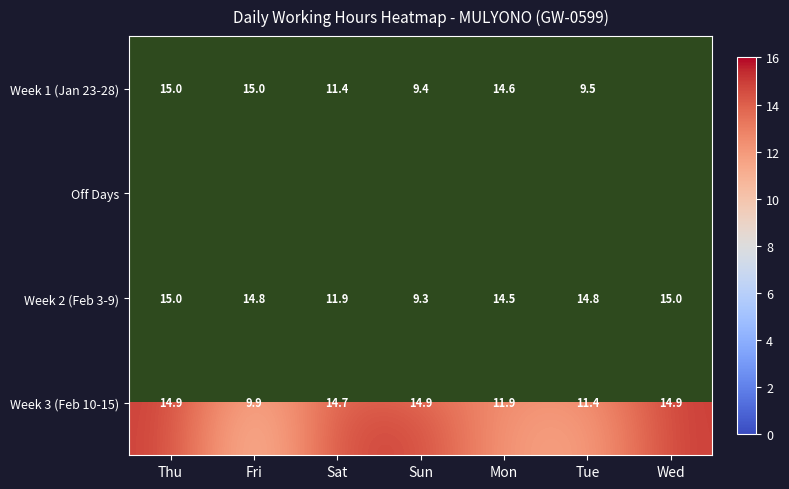

Which category has the lowest value across all series?

Sun